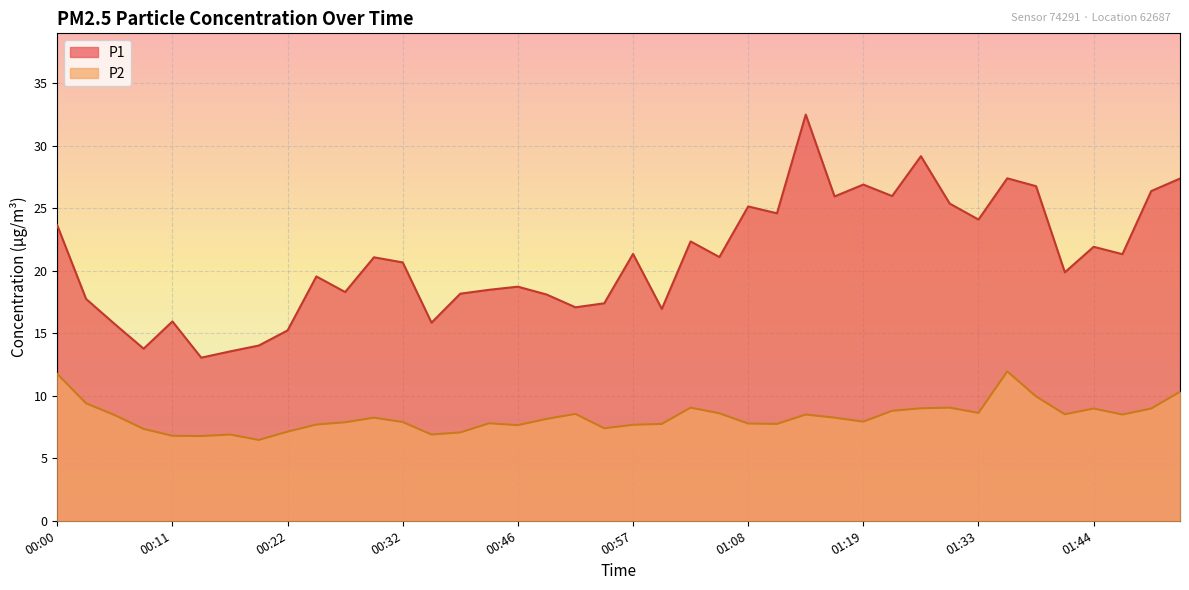

True or false: P1 and P2 intersect in this chart.

False